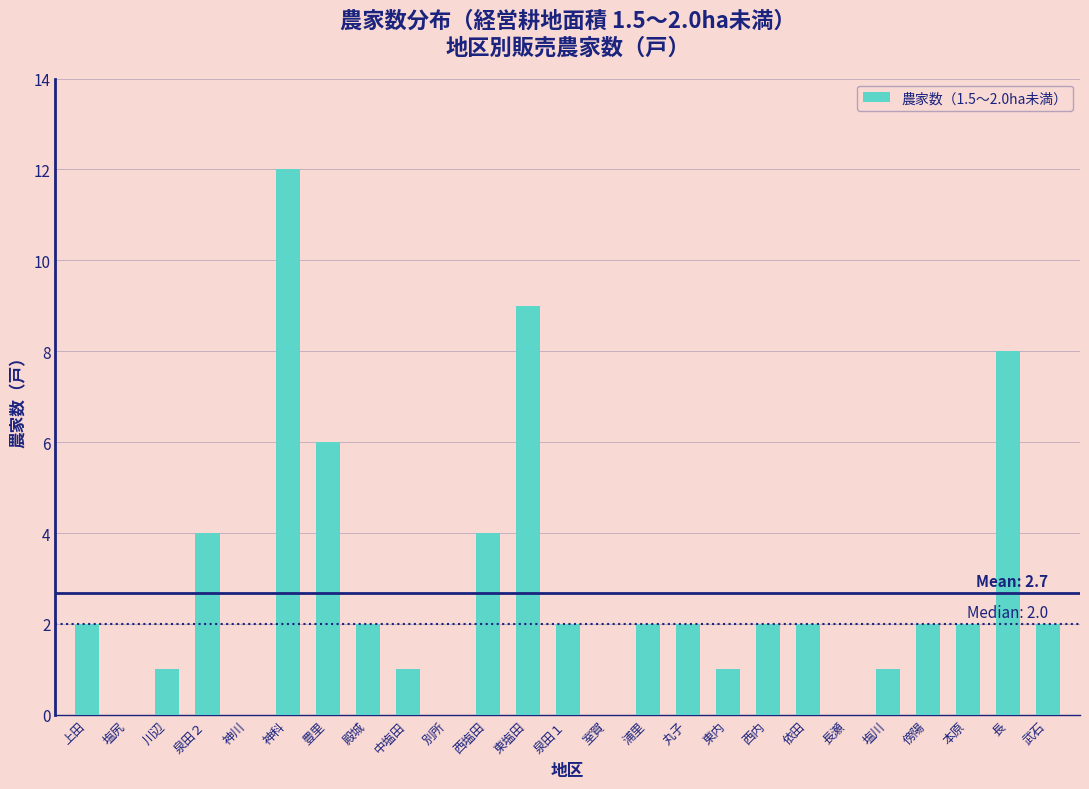

Reading left to right, transcribe all the data shown in this chart.

上田=2	塩尻=0	川辺=1	泉田２=4	神川=0	神科=12	豊里=6	殿城=2	中塩田=1	別所=0	西塩田=4	東塩田=9	泉田１=2	室賀=0	浦里=2	丸子=2	東内=1	西内=2	依田=2	長瀬=0	塩川=1	傍陽=2	本原=2	長=8	武石=2